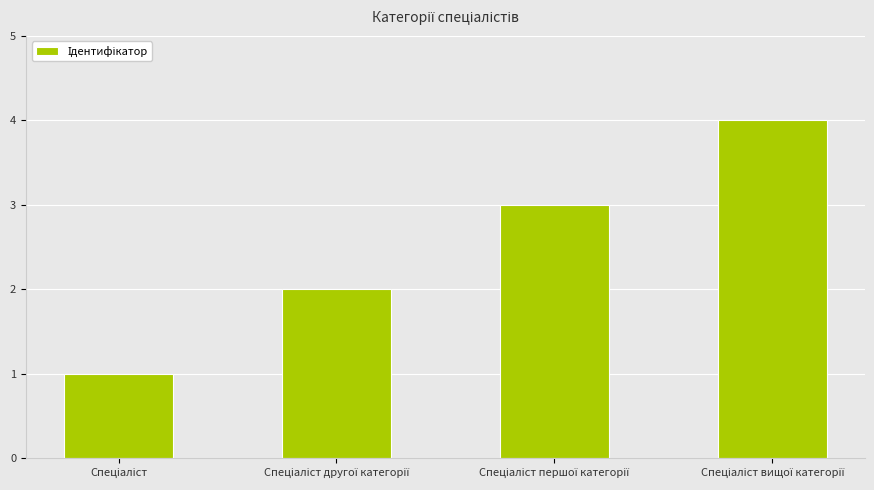

What is the sum of all values?

10